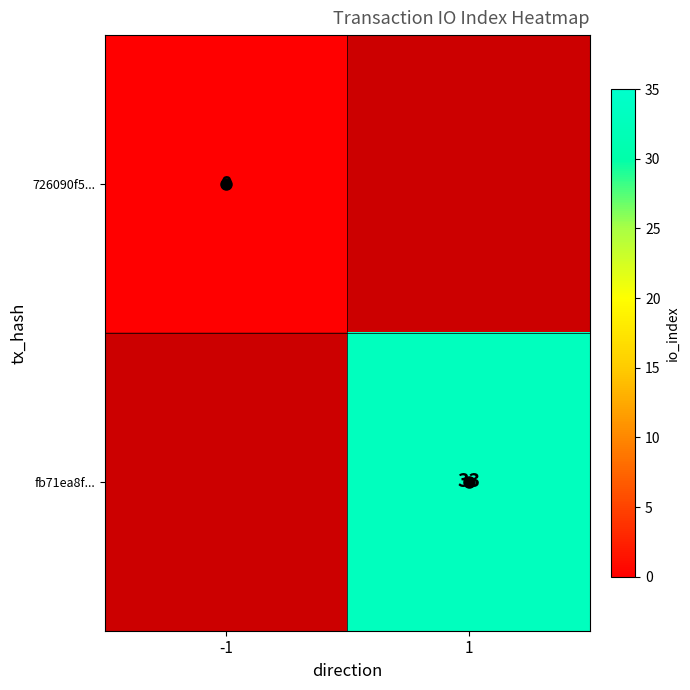

At how many categories does at least one series exceed 22?

1